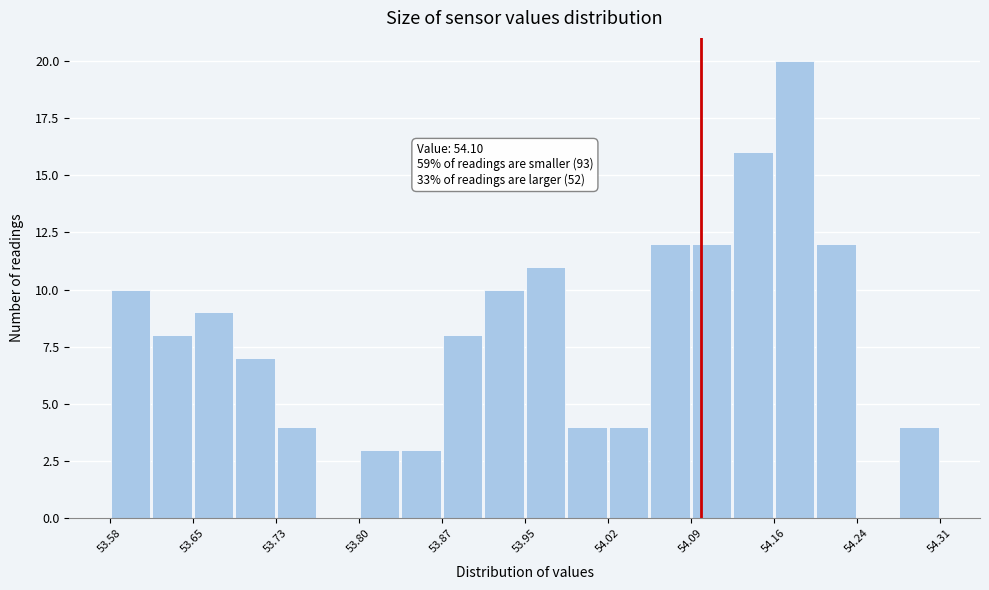

Read against the x-axis, roughly where is the centre of the tallest bar?

54.18